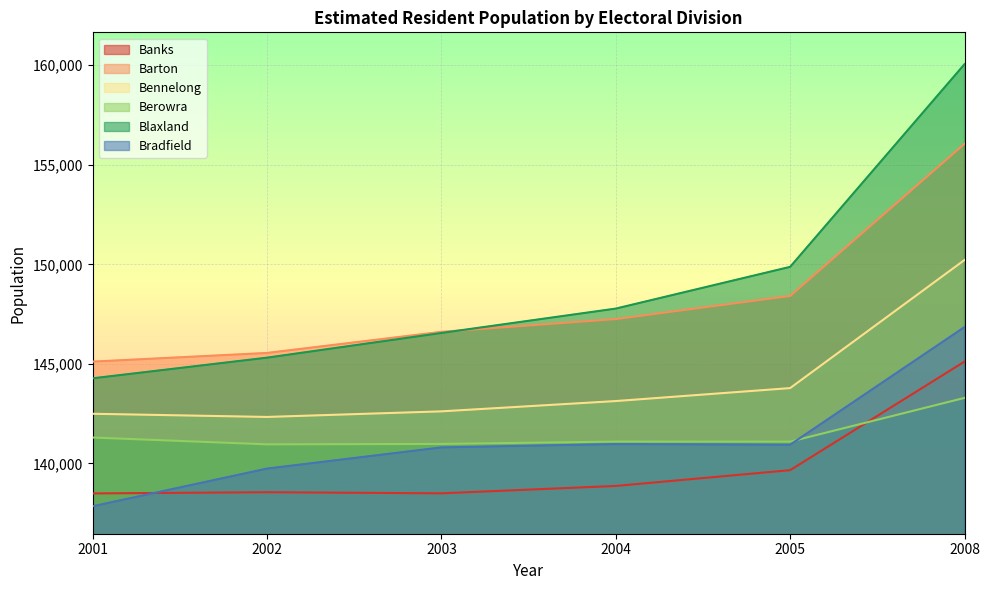

At which label does Bradfield first exceed 140943?

2004